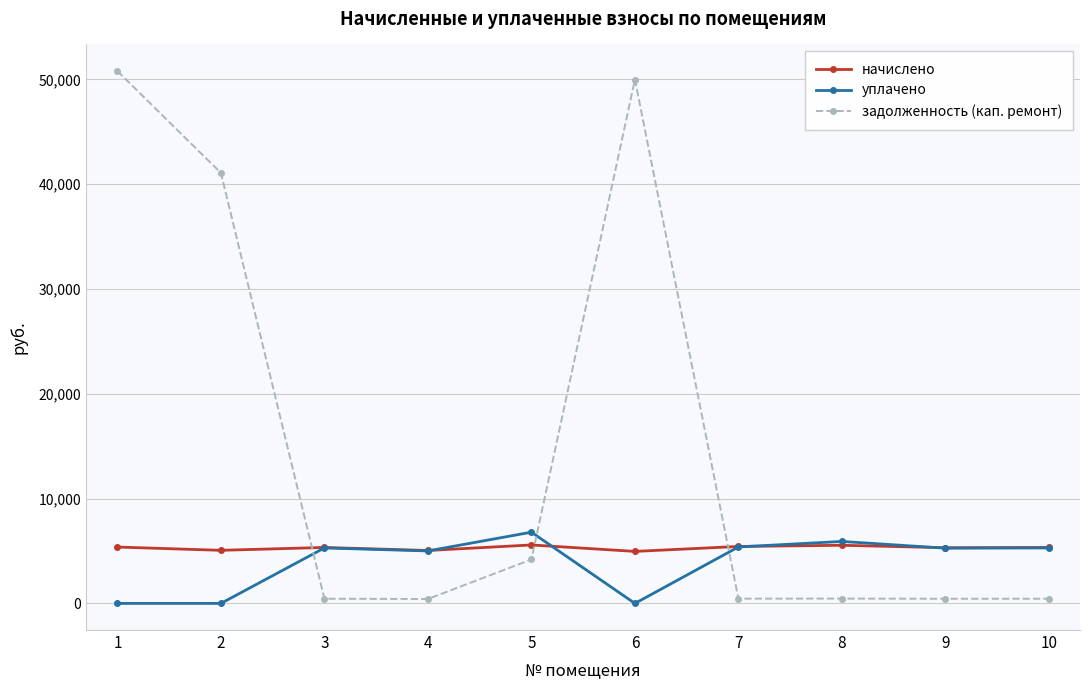

What is the sum of the уплачено values at 7 and 1?

5388.3